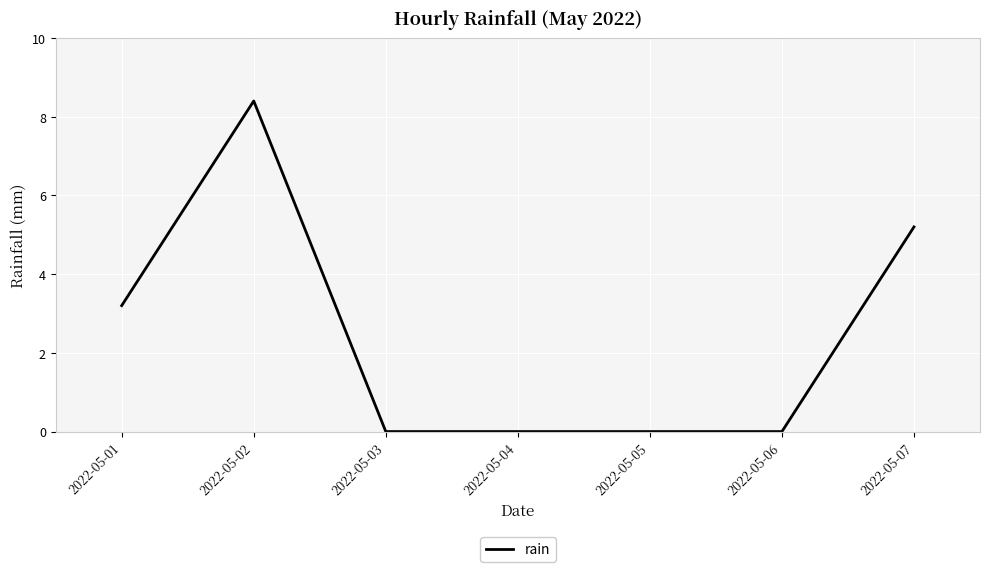

Reading right to left, extract all data points from this chart.

5.2	0.0	0.0	0.0	0.0	8.4	3.2